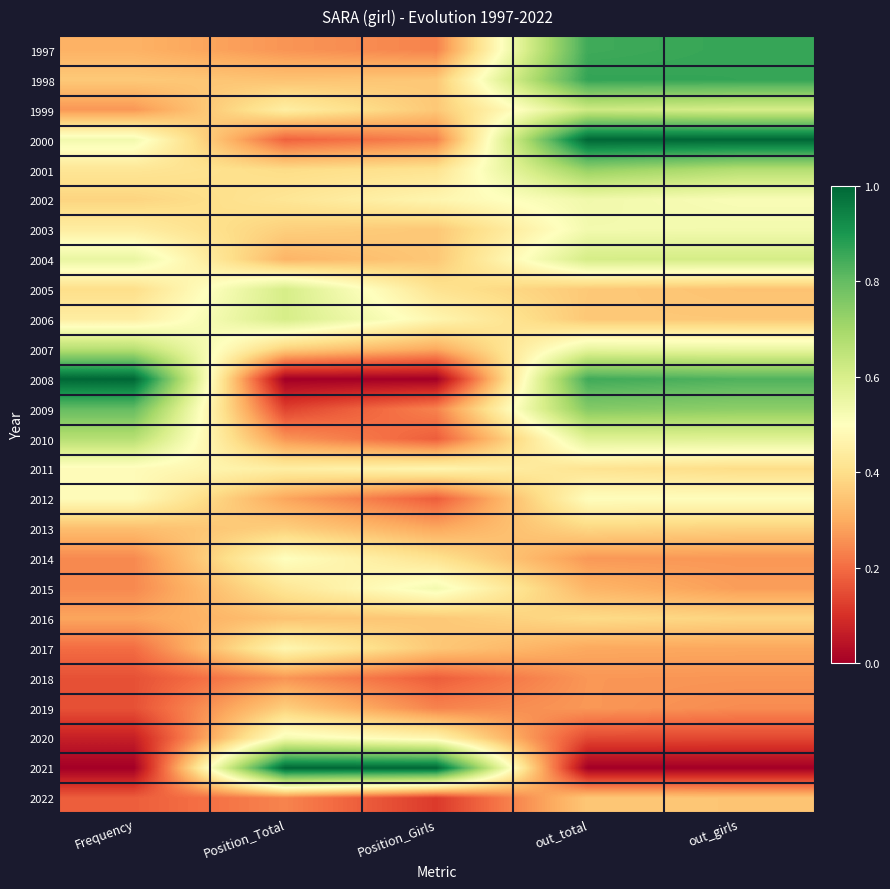

Between Frequency and out_total, which is larger?

out_total